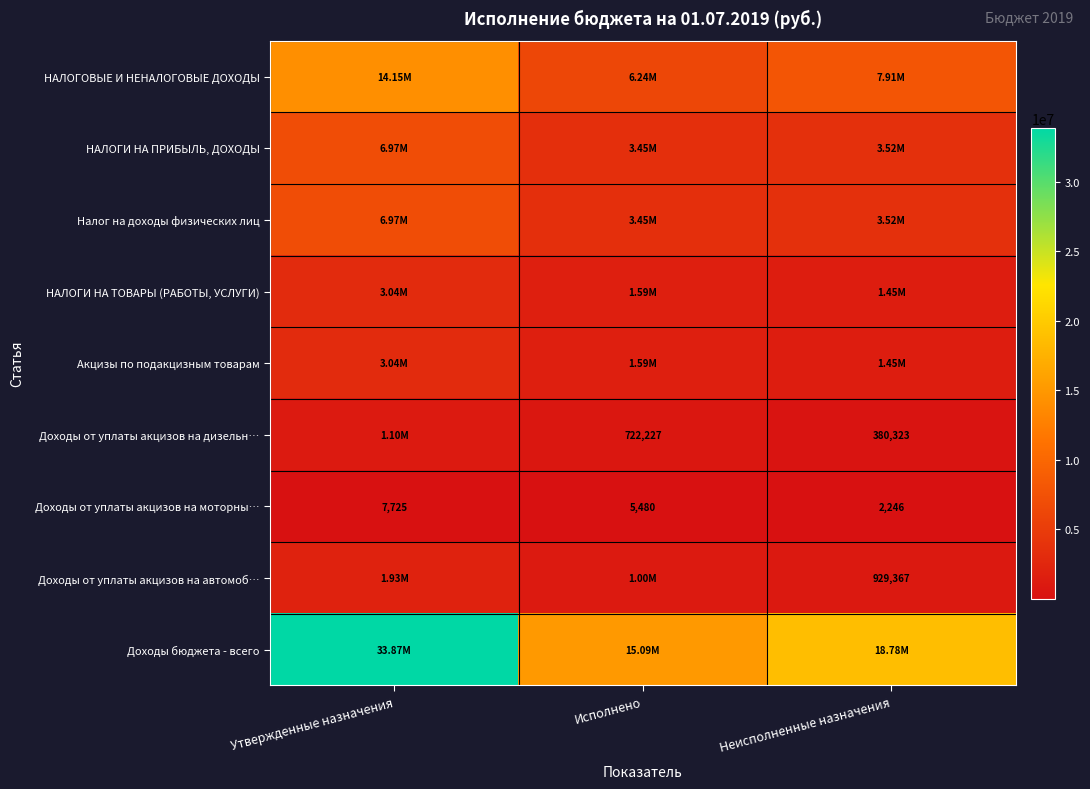

Rank the categories by Доходы от уплаты акцизов на моторны… value from lowest to highest.

Неисполненные назначения, Исполнено, Утвержденные назначения